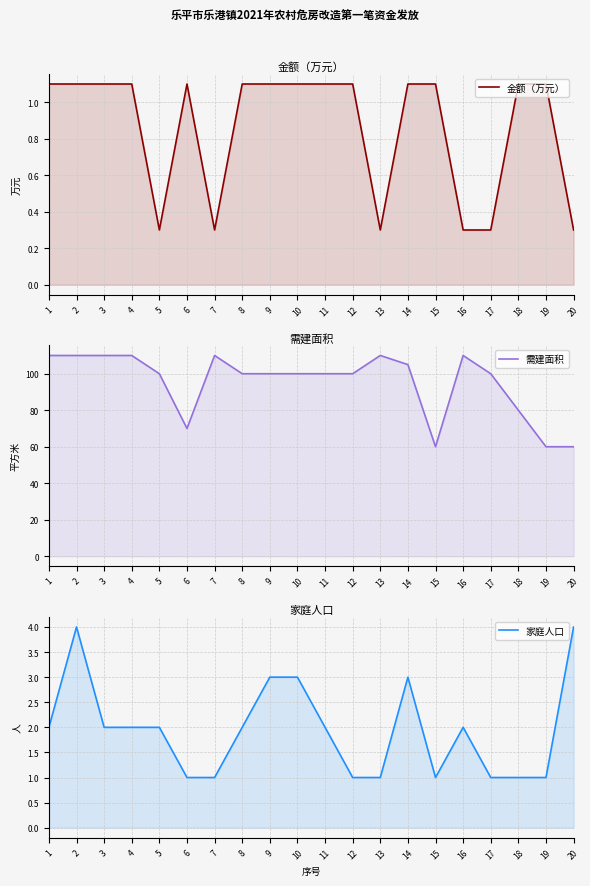

True or false: 需建面积 and 家庭人口 cross at least once.

False